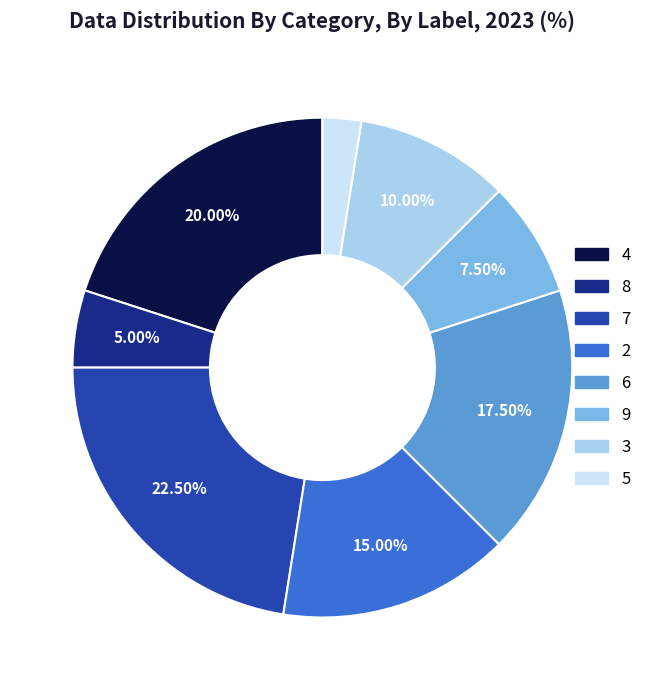

How many slices are in this pie chart?

8